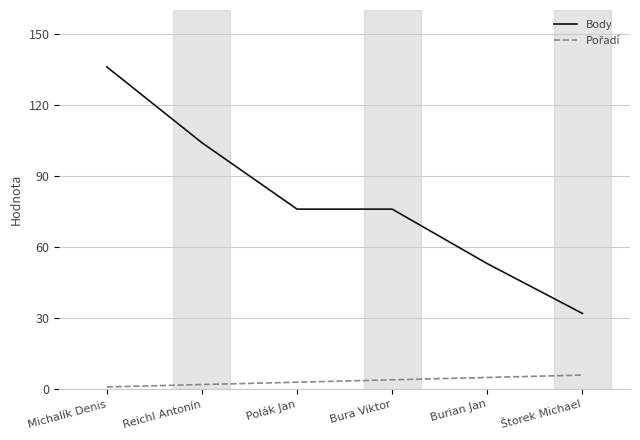

At how many categories does at least one series exceed 91?

2